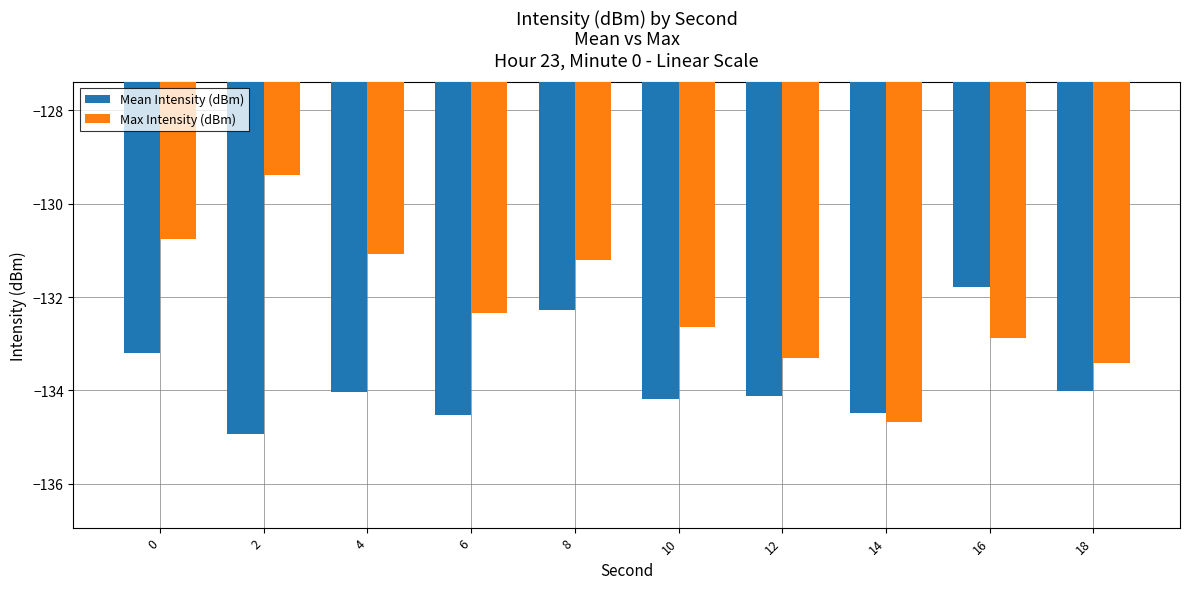

Which series has the widest spread of values?

Max Intensity (dBm)